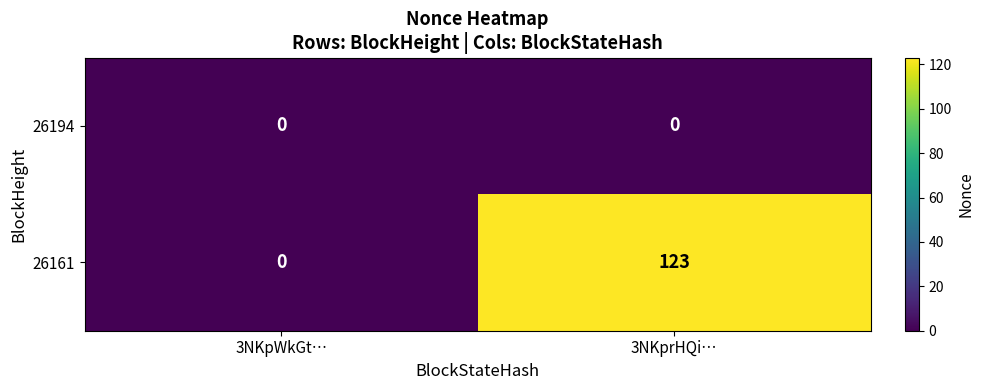

Reading left to right, transcribe all the data shown in this chart.

26194: 0	0
26161: 0	123